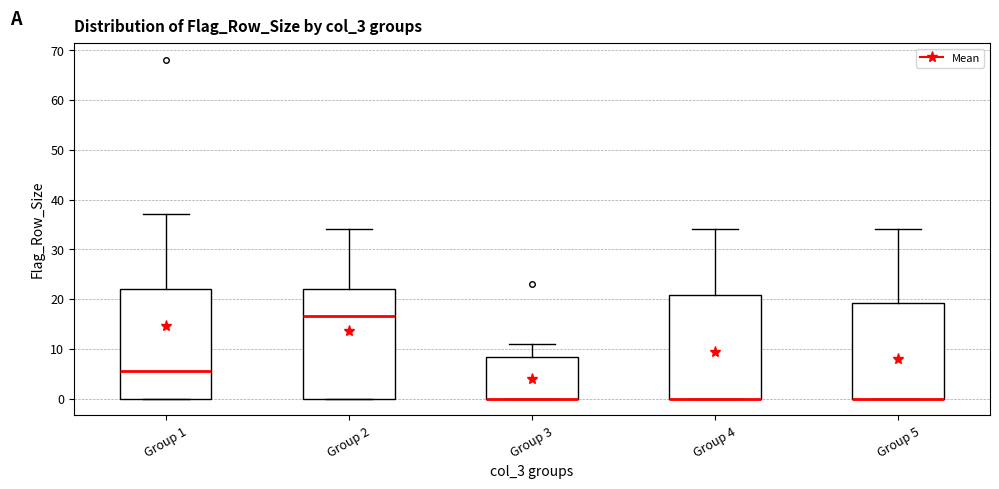

Where is the upper edge of the box for Group 1 on the y-axis? The values are not printed on the chart, so give them approximately, as read against the axis.

22